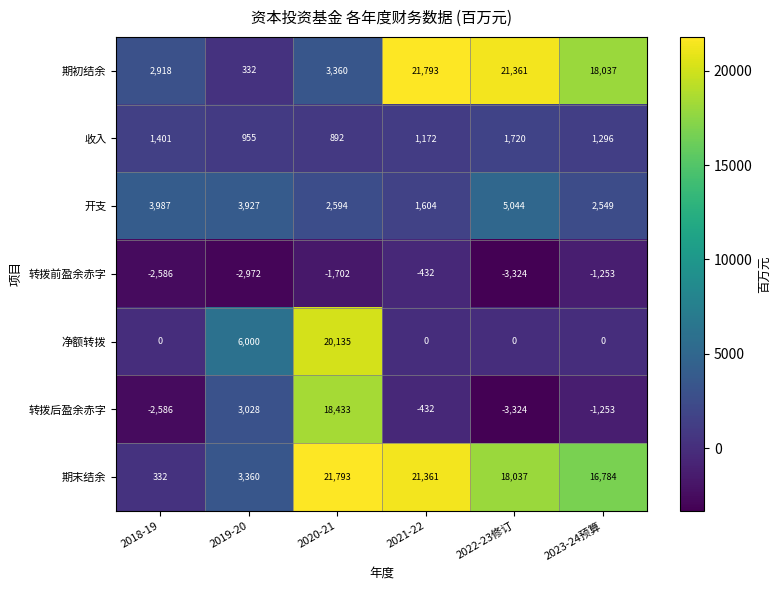

What is the average value of the 净额转拨 series?

4356